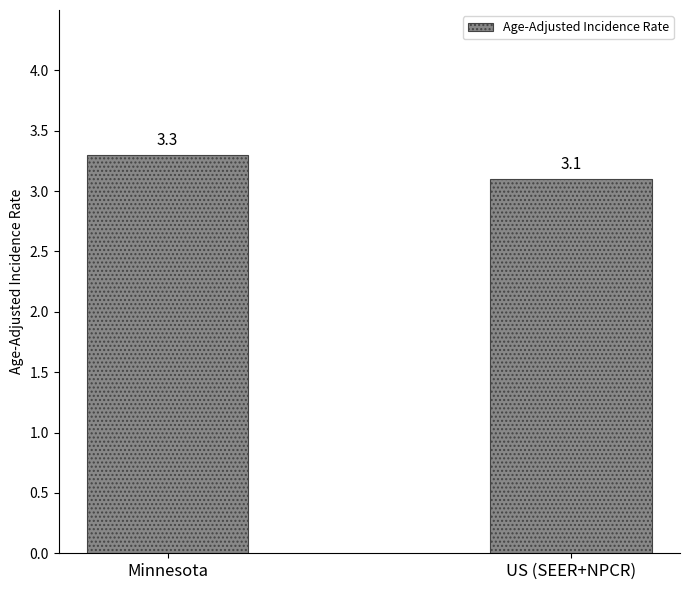

Is it true that the value at Minnesota is 1.9?

False